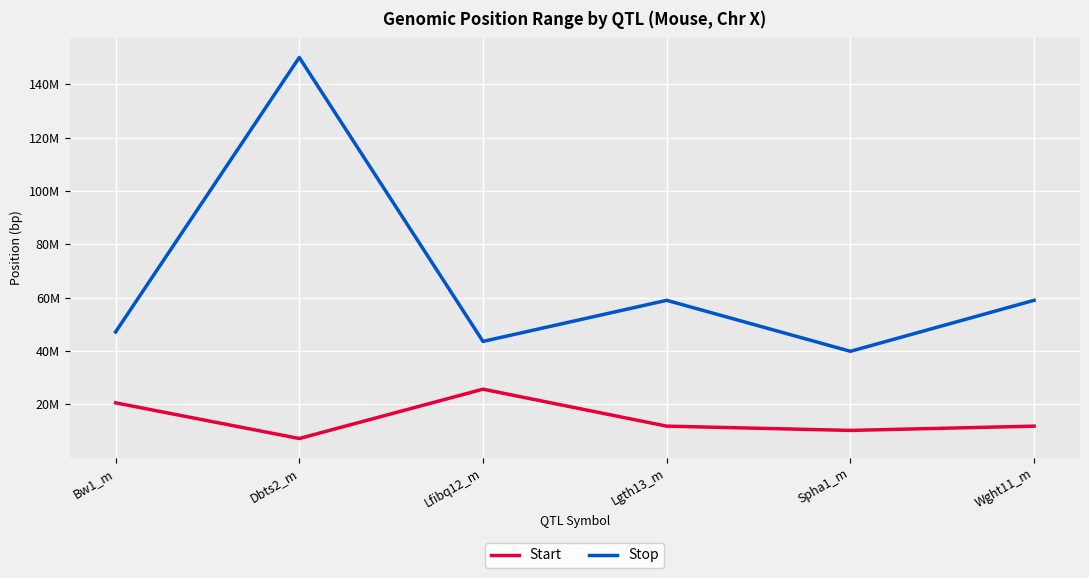

True or false: Start and Stop cross at least once.

False